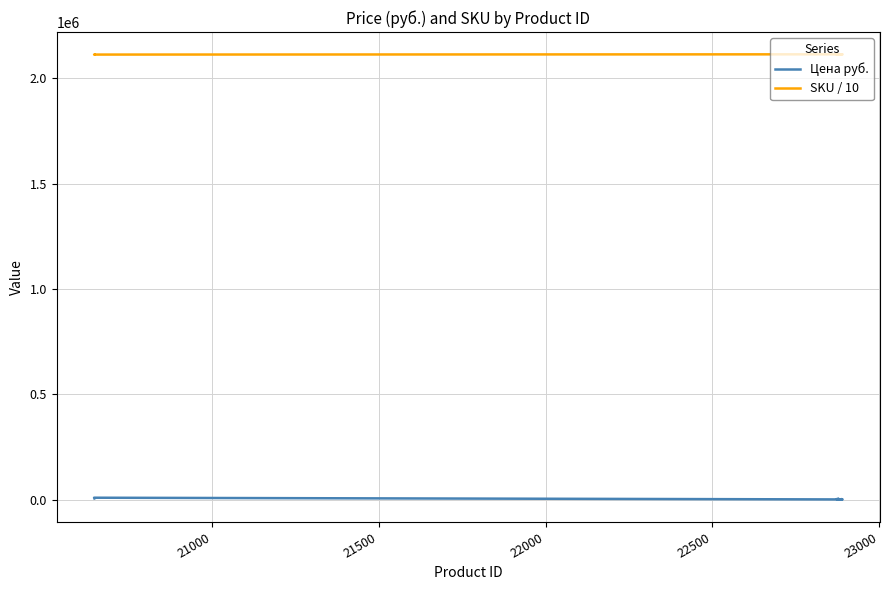

Does the chart display data point markers on the line(s)?

No